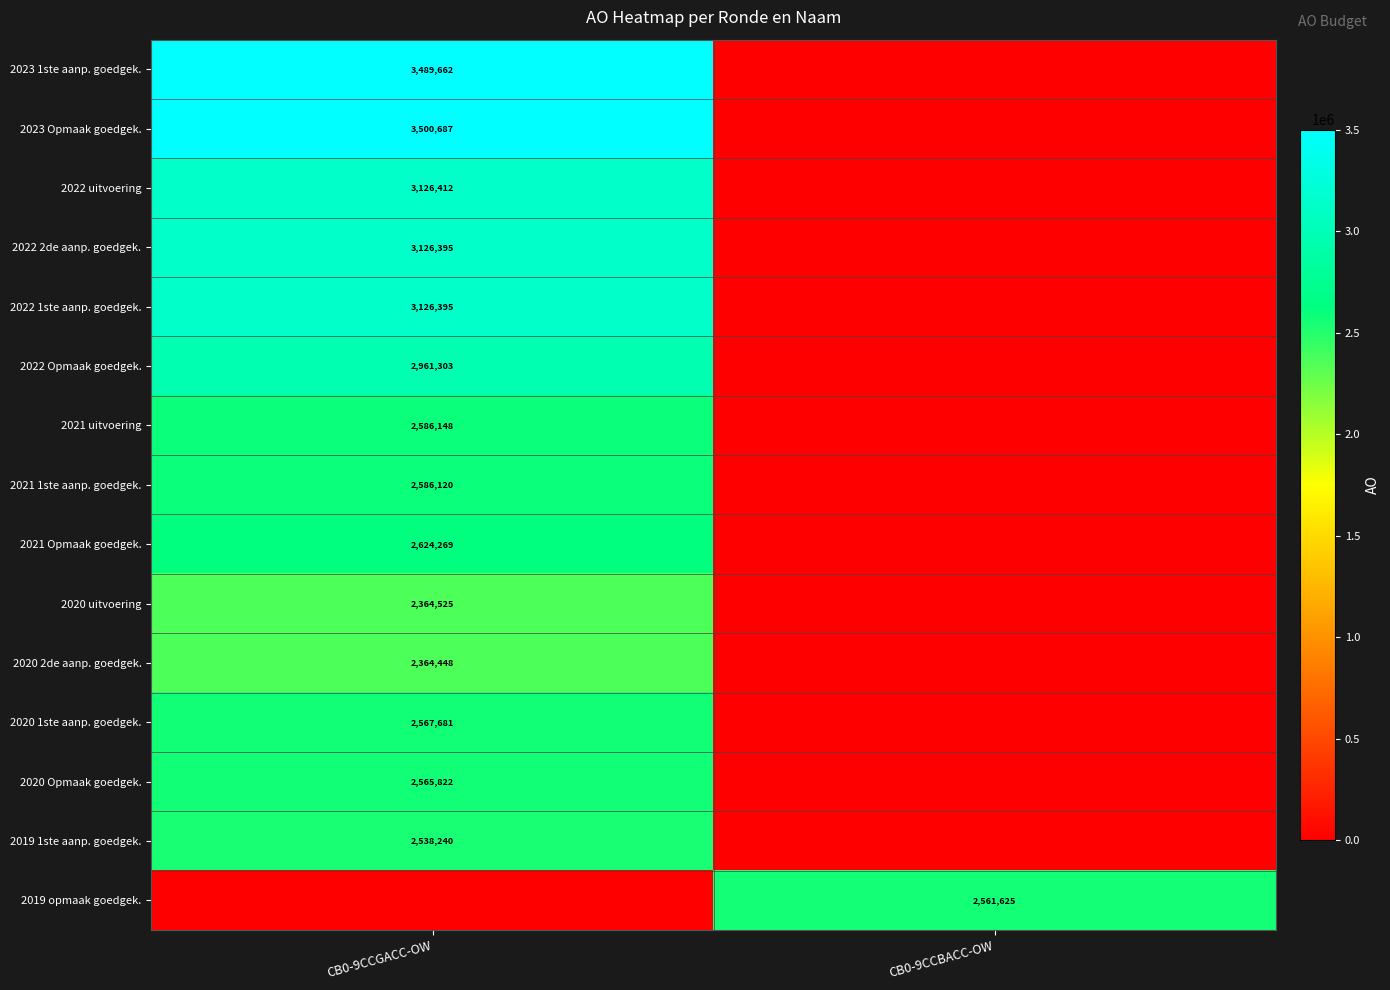

The 2021 uitvoering series shows 838475 at CB0-9CCGACC-OW. True or false?

False